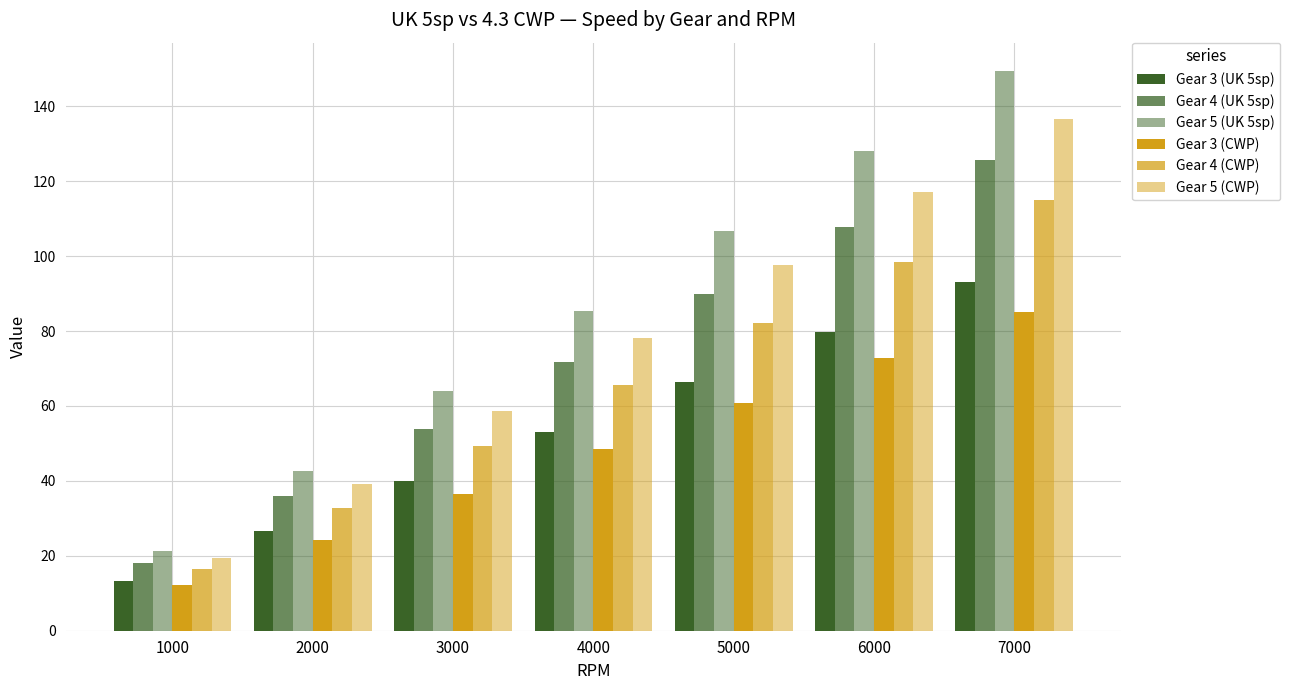

Does the chart contain any negative values?

No